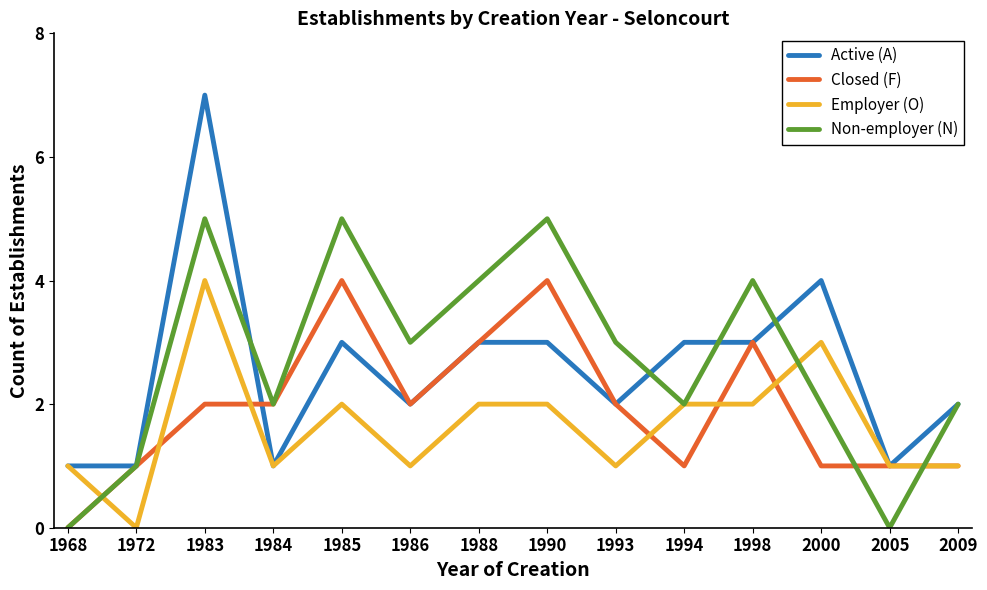

The Closed (F) series shows 1 at 2009. True or false?

True